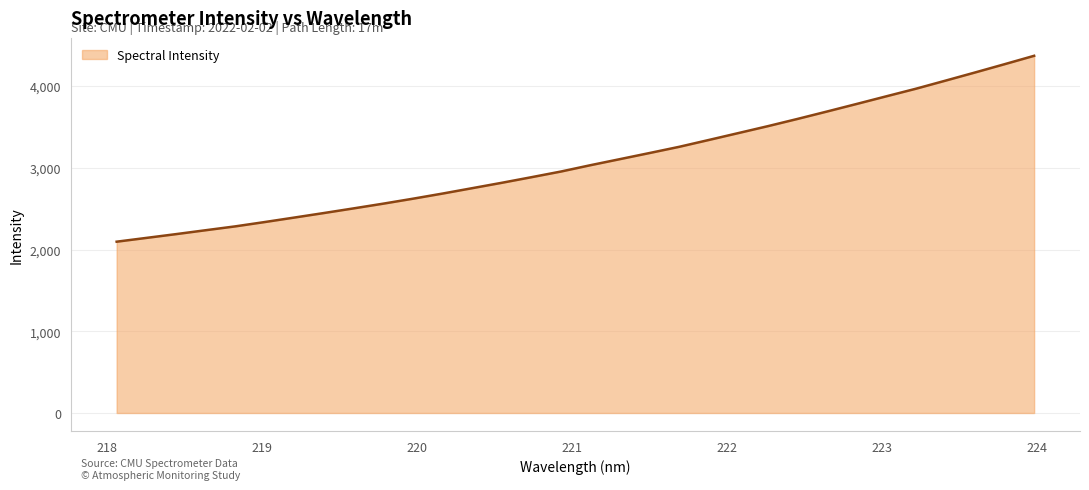

What is the smallest value displayed?

2095.7